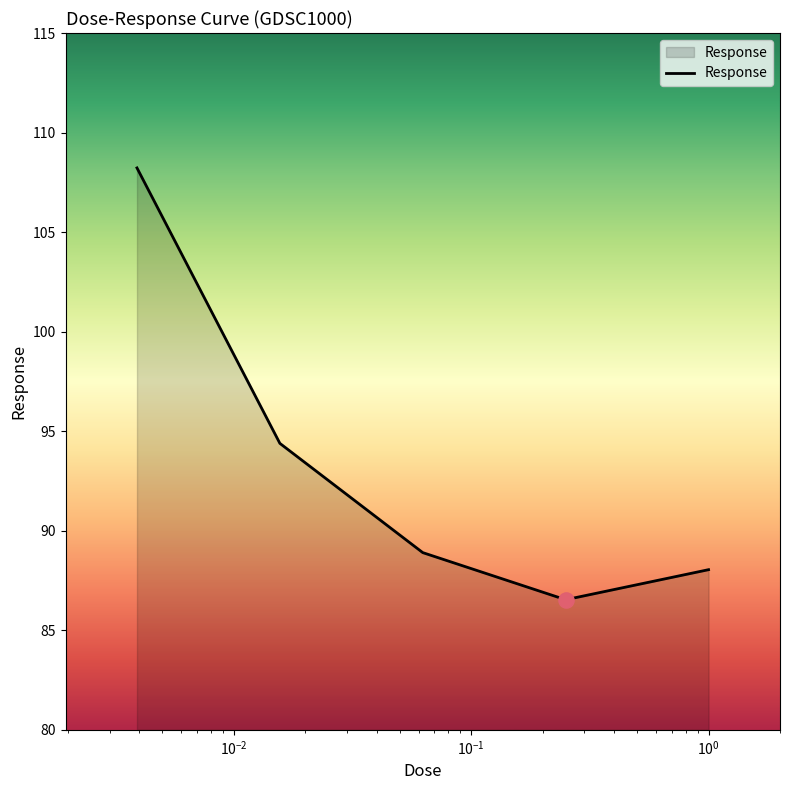

What is the difference between the maximum and second lowest values?

20.2